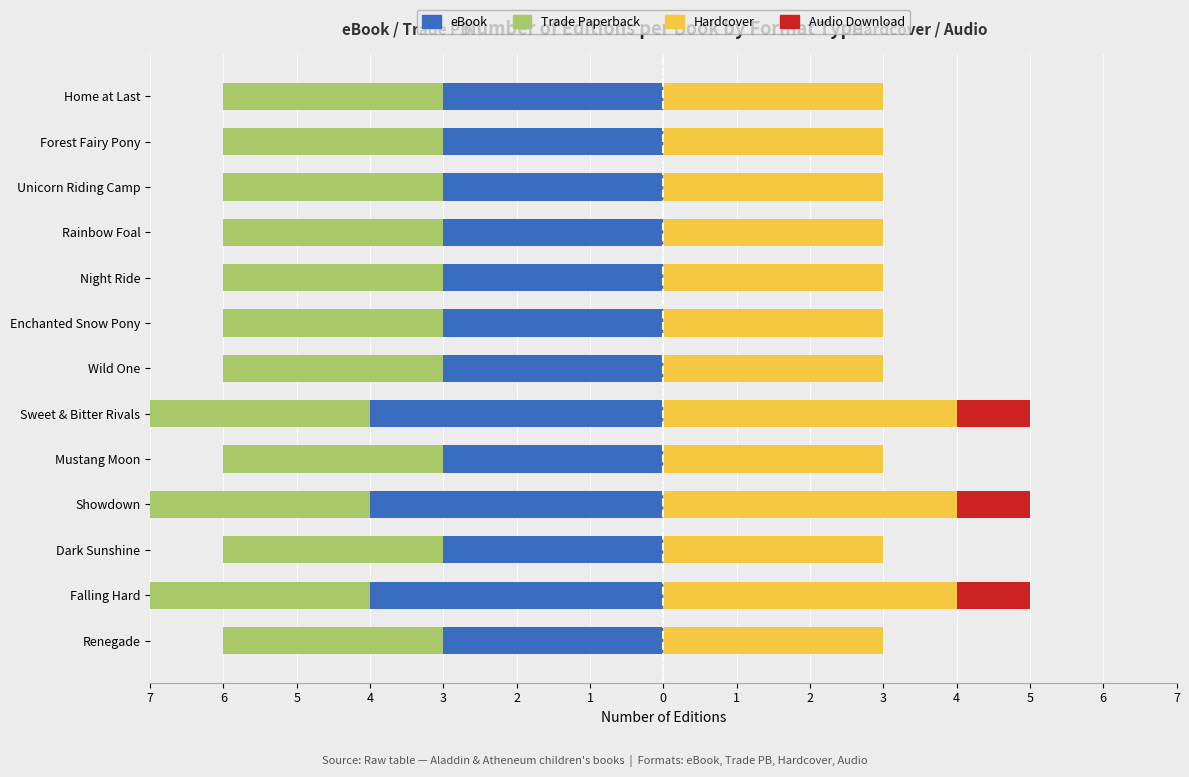

How many bars are there in total?

52